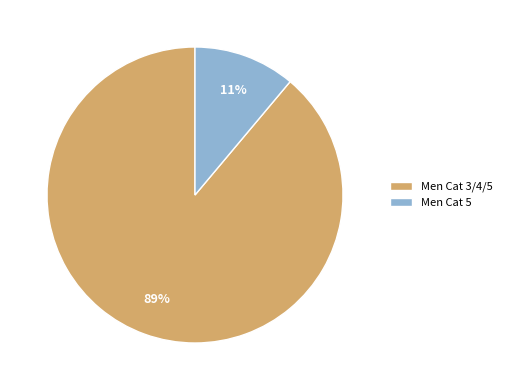

Is the sum of Men Cat 5 and Men Cat 3/4/5 greater than half?

Yes